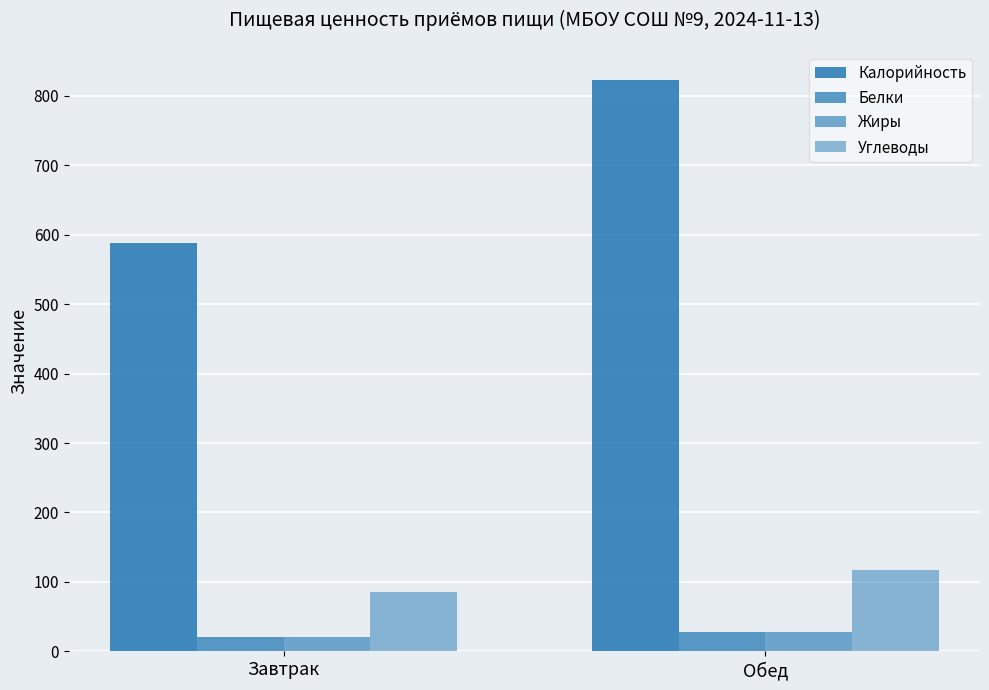

At which category does the chart reach its peak across all series?

Обед